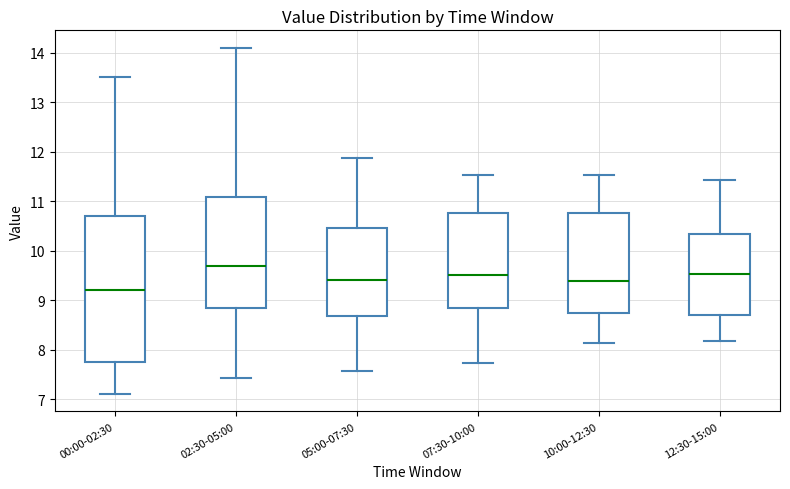

Reading left to right, transcribe this box plot: for each box, give where its median line is, the range the box spans, and where its two whiskers end, as read against the y-axis. The values are not printed on the chart, so give them approximately, as read against the axis.

00:00-02:30: median 9.2, box 7.7 to 10.7, whiskers 7.1 to 13.5
02:30-05:00: median 9.7, box 8.8 to 11.1, whiskers 7.4 to 14.1
05:00-07:30: median 9.4, box 8.7 to 10.5, whiskers 7.6 to 11.9
07:30-10:00: median 9.5, box 8.8 to 10.8, whiskers 7.7 to 11.5
10:00-12:30: median 9.4, box 8.7 to 10.8, whiskers 8.1 to 11.5
12:30-15:00: median 9.5, box 8.7 to 10.3, whiskers 8.2 to 11.4